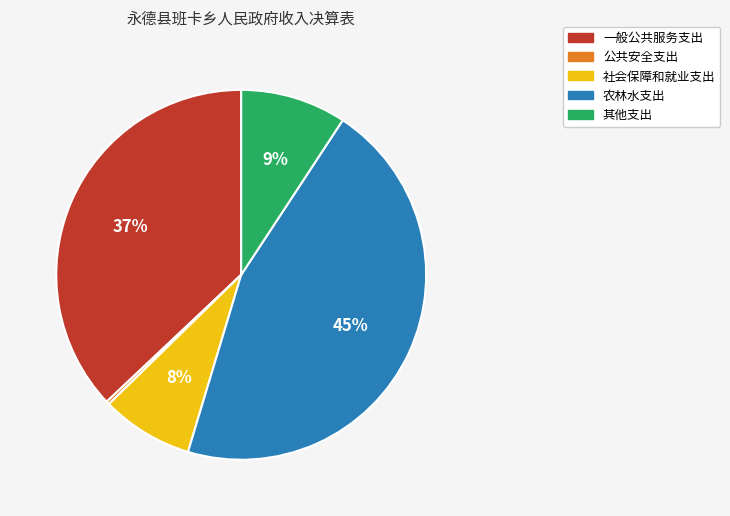

Is it true that 社会保障和就业支出 is 2% of the pie?

False